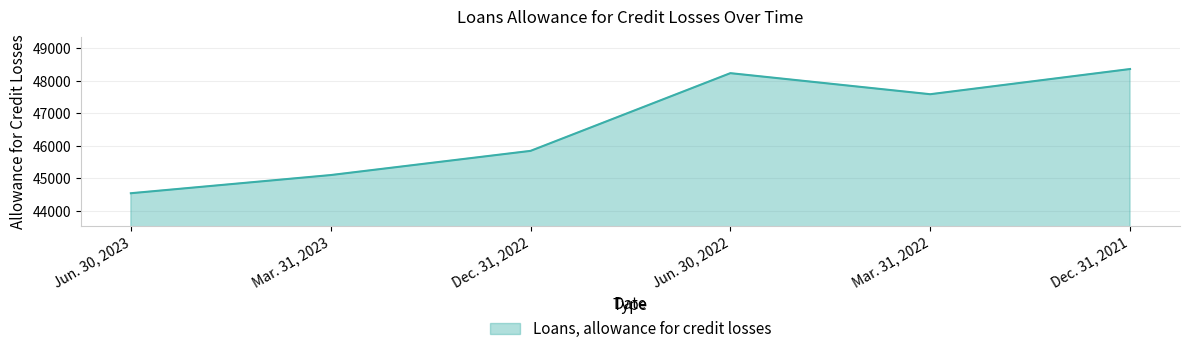

Rank the categories by value from lowest to highest.

Jun. 30, 2023, Mar. 31, 2023, Dec. 31, 2022, Mar. 31, 2022, Jun. 30, 2022, Dec. 31, 2021